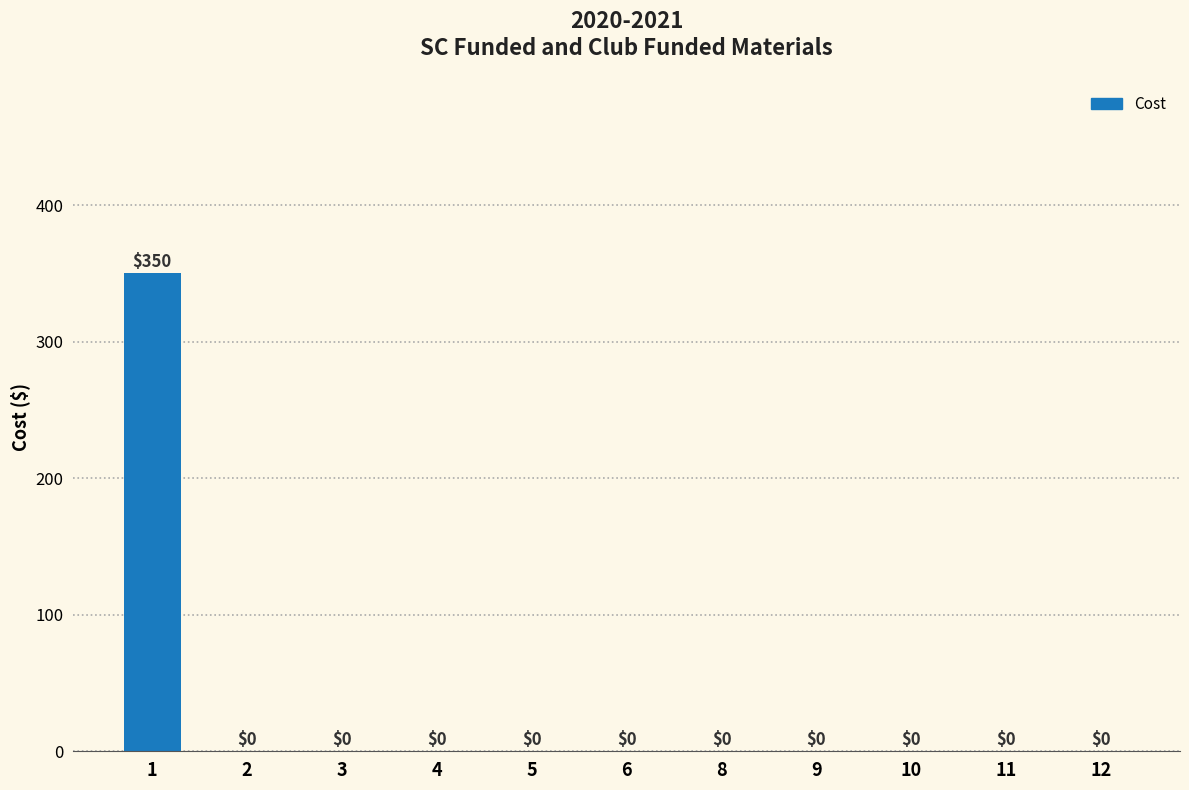

What is the sum of all values?

350